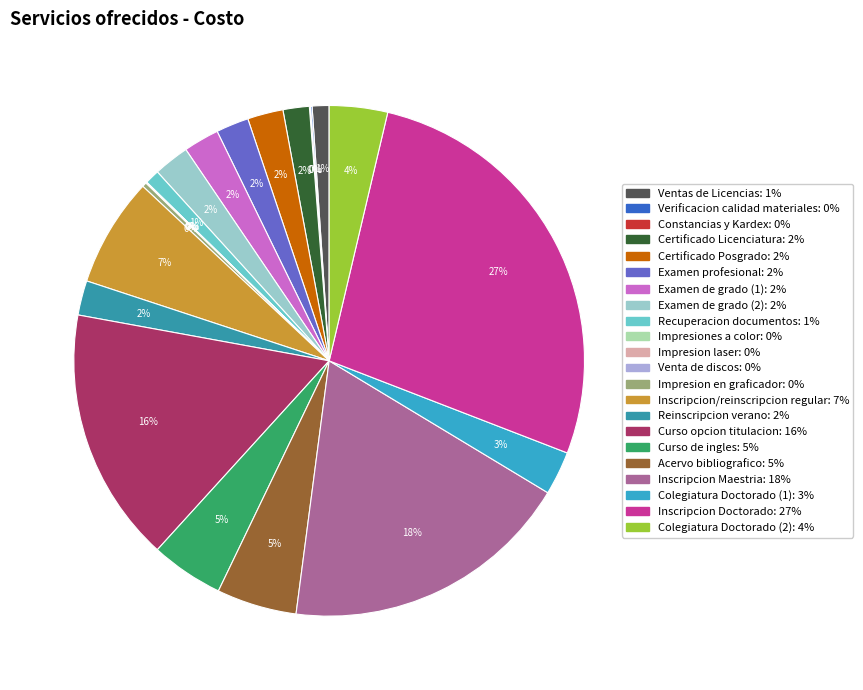

How many slices are in this pie chart?

22